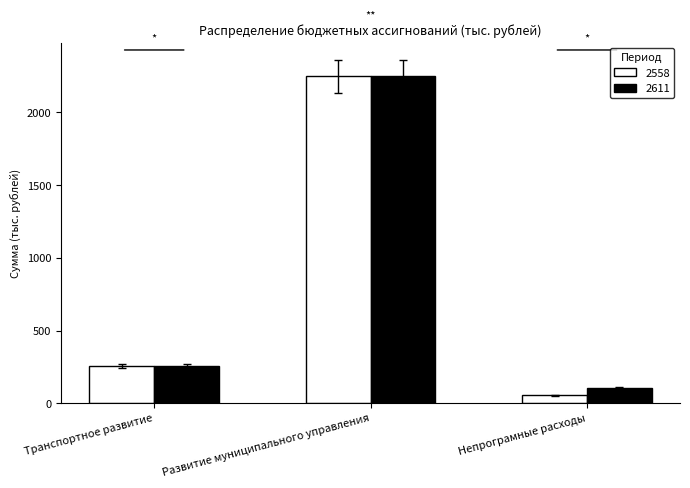

At which category is the sum across all series the highest?

Развитие муниципального управления